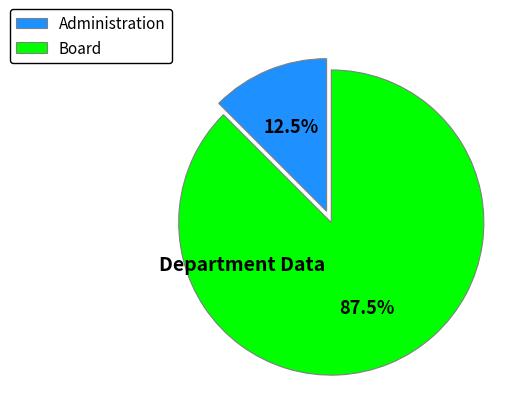

Combined, do Administration and Board account for over 50%?

Yes